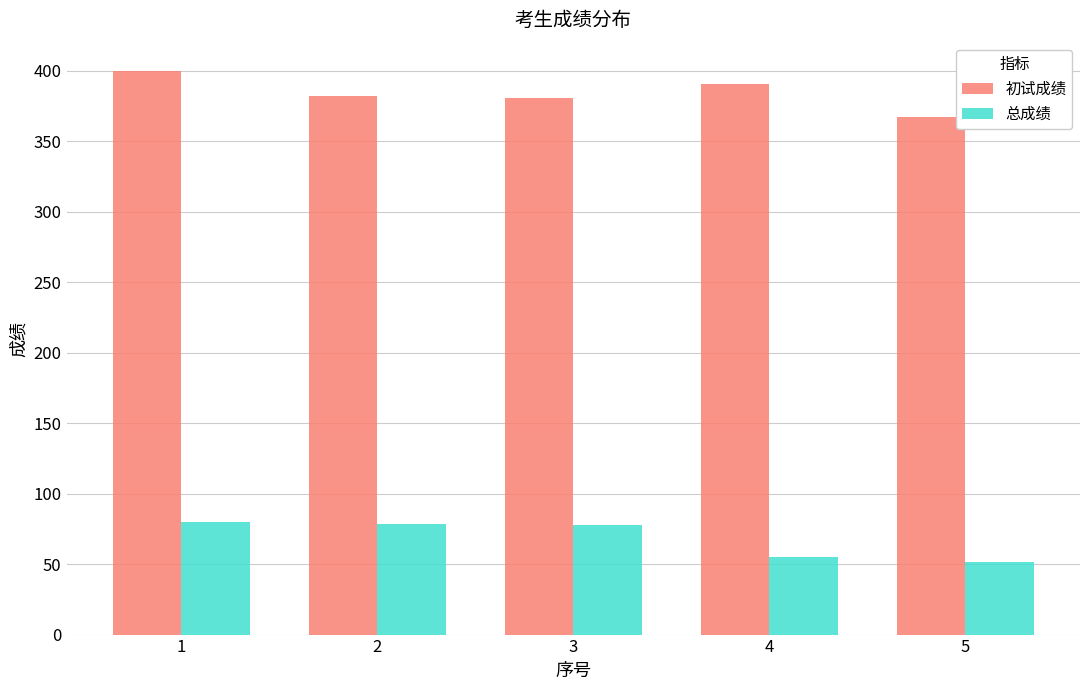

What is the spread (max minus min) of values at 4?

336.3